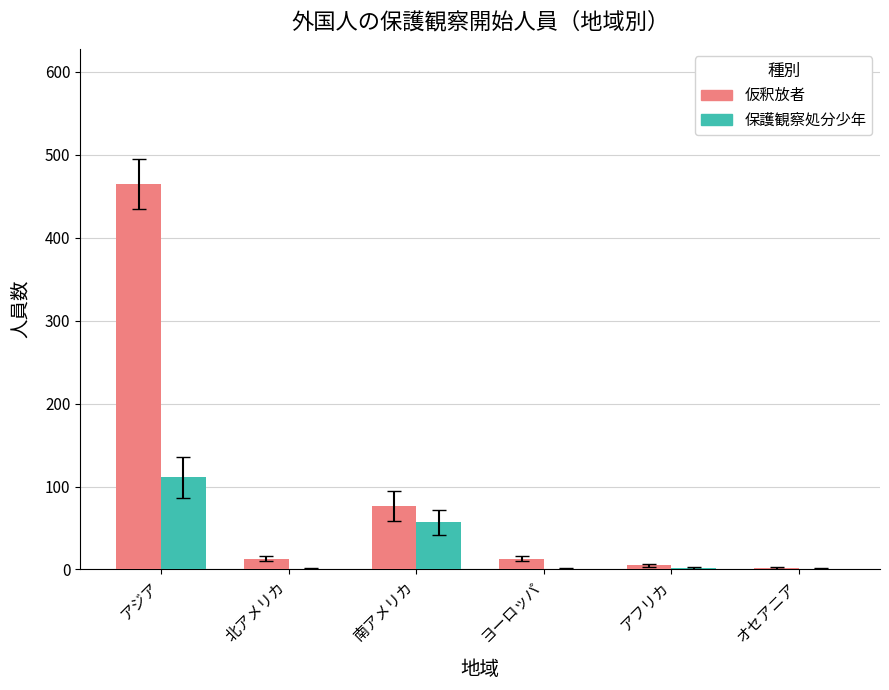

Where does the 仮釈放者 series first go above 13?

アジア